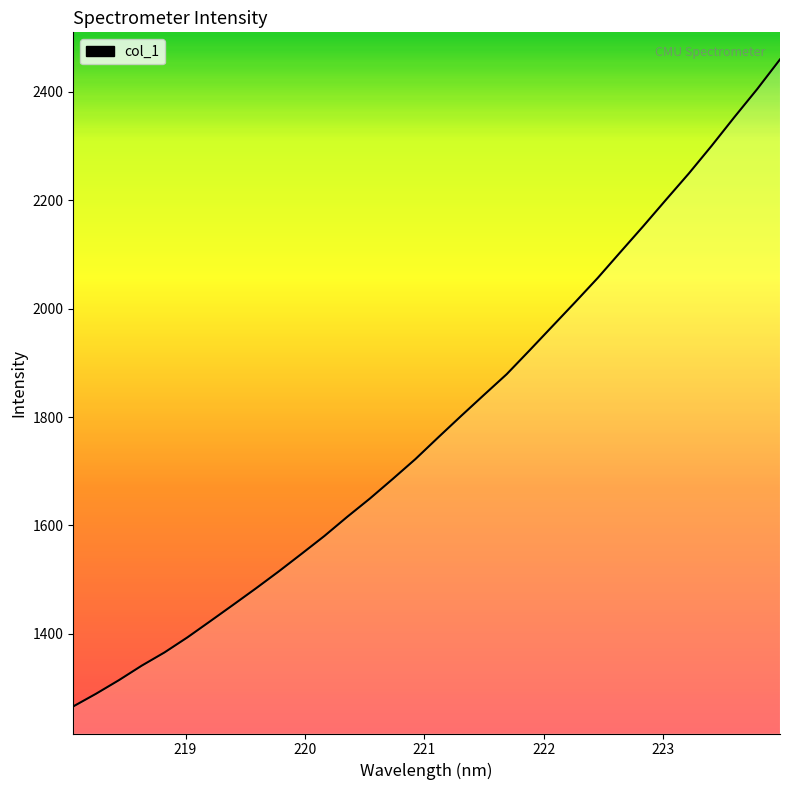

What is the greatest value displayed?

2460.1